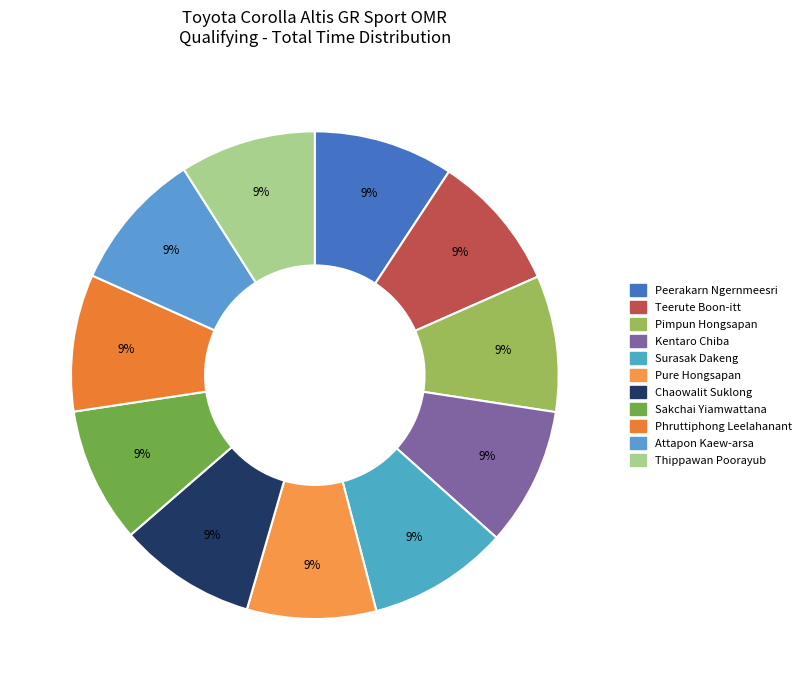

How many segments does this pie chart have?

11